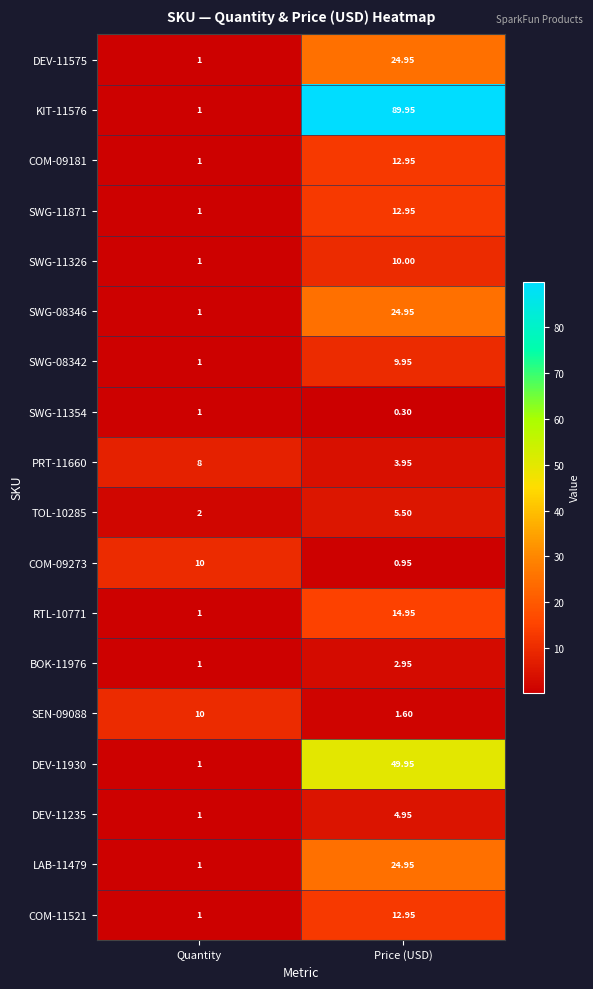

At how many categories does at least one series exceed 78?

1